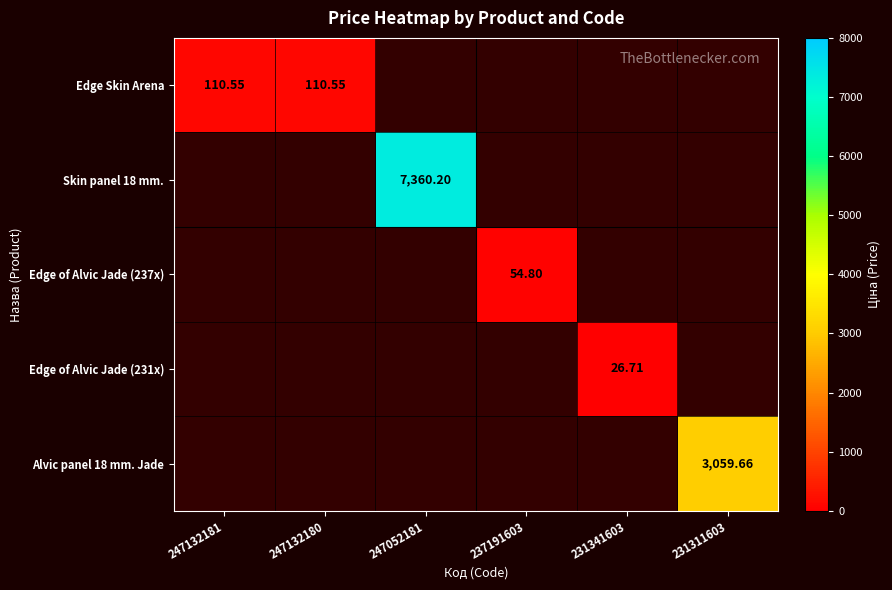

Where does the Edge of Alvic Jade (237x) series first go above 54?

237191603